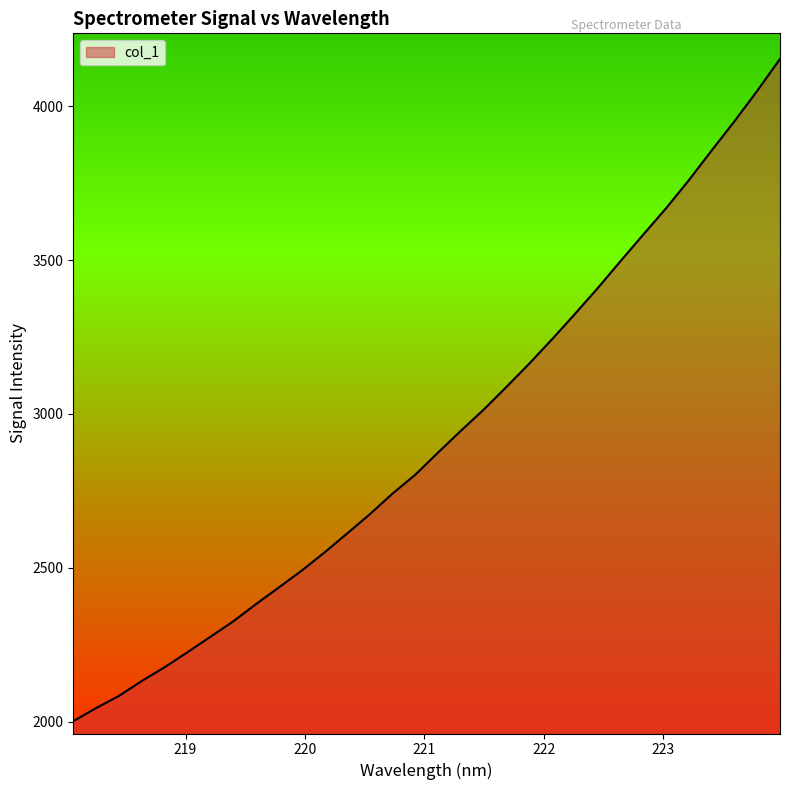

What is the difference between the maximum and minimum values?

2152.9